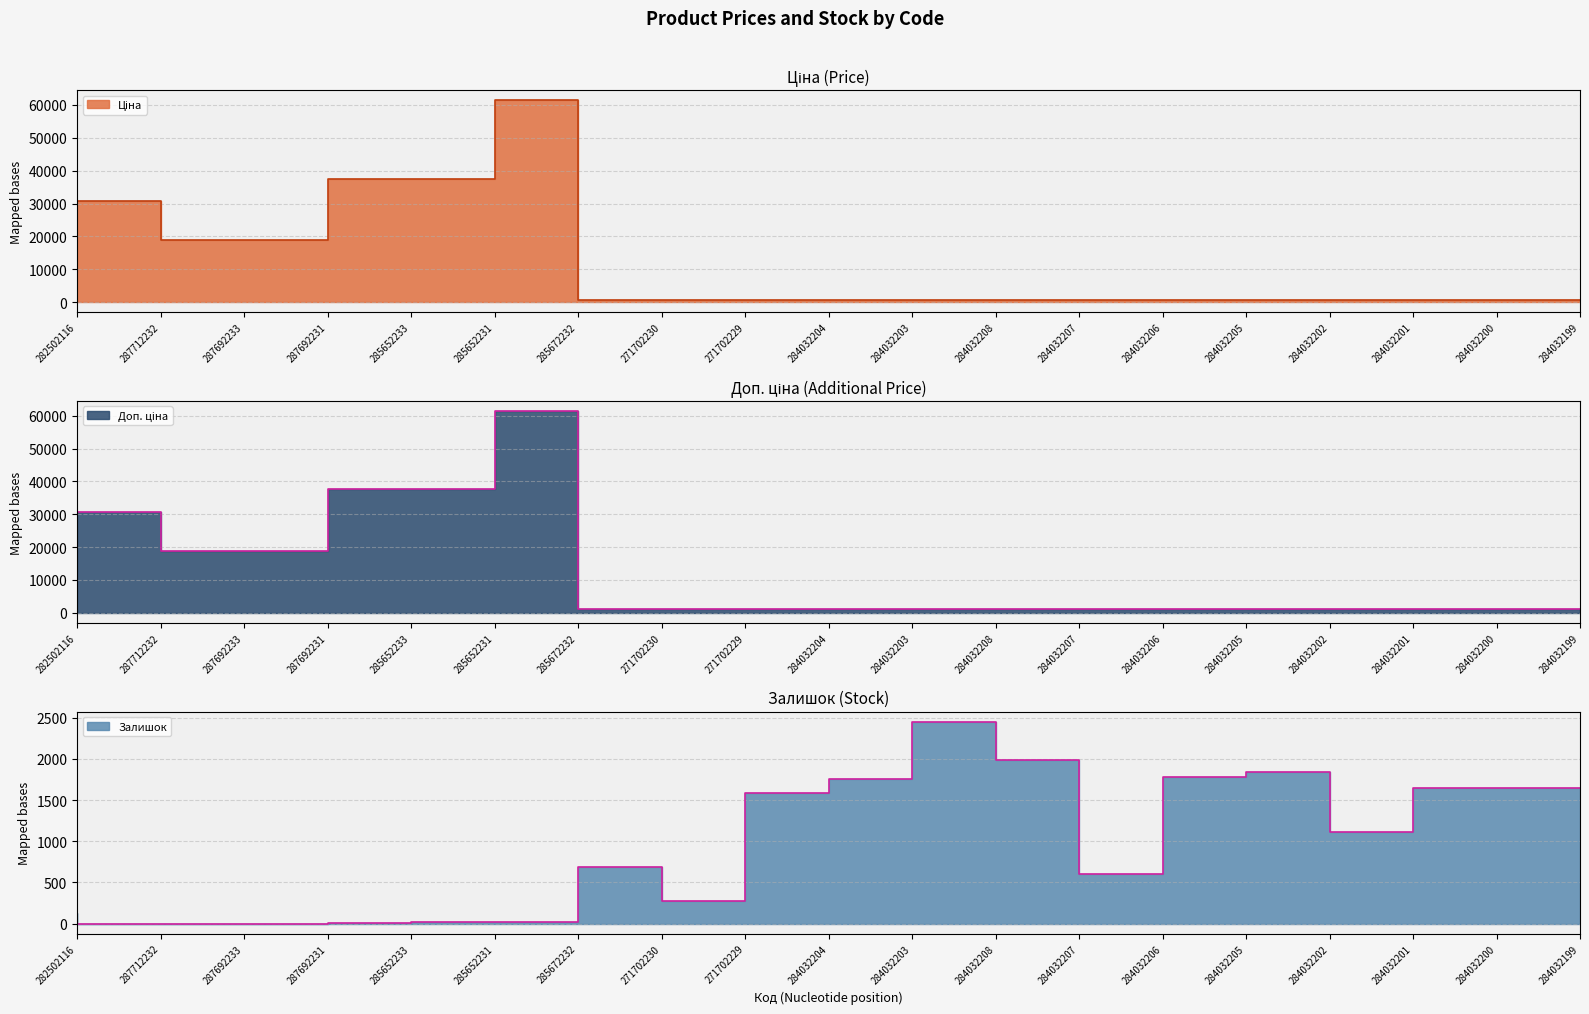

Reading left to right, what are all the values shown in this chart?

Ціна: 282502116=818.5	287712232=30717.1	287692233=18796.8	287692231=18796.8	285652233=37593.6	285652231=37593.6	285672232=61434.3	271702230=589.9	271702229=589.9	284032204=539.0	284032203=539.0	284032208=539.0	284032207=539.0	284032206=539.0	284032205=539.0	284032202=539.0	284032201=539.0	284032200=539.0	284032199=539.0
Доп. ціна: 282502116=1109.2	287712232=30717.1	287692233=18796.8	287692231=18796.8	285652233=37593.6	285652231=37593.6	285672232=61434.3	271702230=1081.7	271702229=1081.7	284032204=1235.4	284032203=1235.4	284032208=1235.4	284032207=1235.4	284032206=1235.4	284032205=1235.4	284032202=1235.4	284032201=1235.4	284032200=1235.4	284032199=1235.4
Залишок: 282502116=125.0	287712232=0.0	287692233=0.0	287692231=0.0	285652233=12.0	285652231=22.0	285672232=15.0	271702230=690.0	271702229=272.0	284032204=1591.0	284032203=1756.0	284032208=2453.0	284032207=1986.0	284032206=605.0	284032205=1775.0	284032202=1845.0	284032201=1118.0	284032200=1646.0	284032199=1653.0